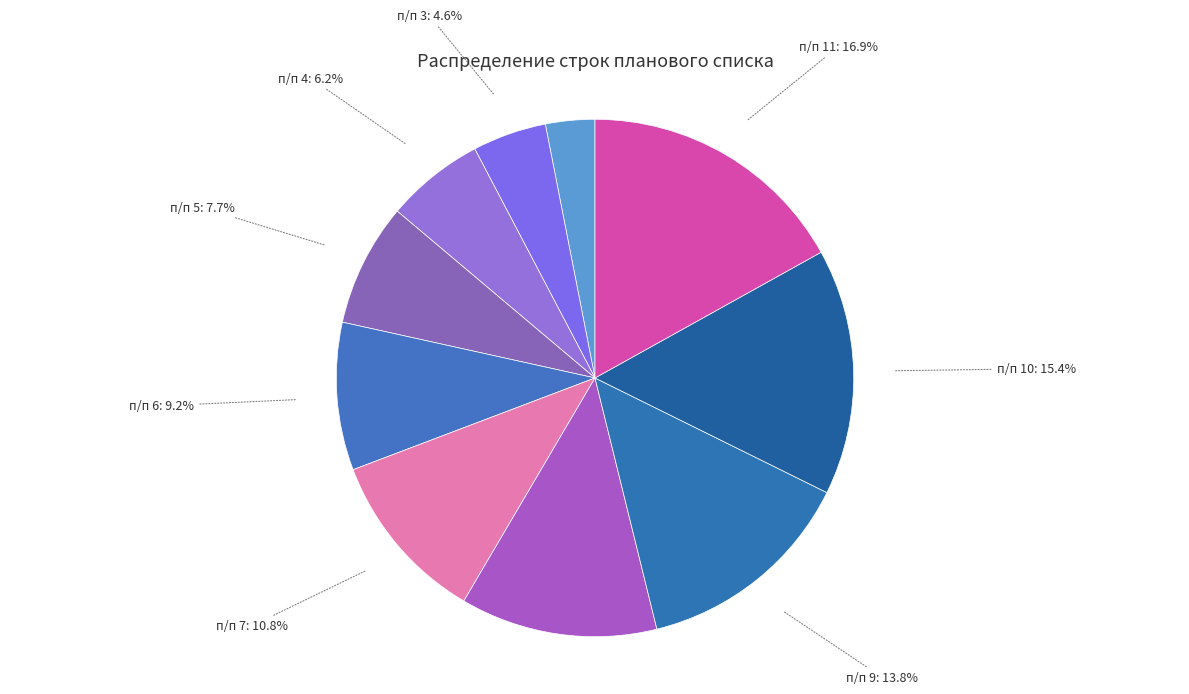

Rank the categories by value from lowest to highest.

п/п 2, п/п 3, п/п 4, п/п 5, п/п 6, п/п 7, п/п 8, п/п 9, п/п 10, п/п 11